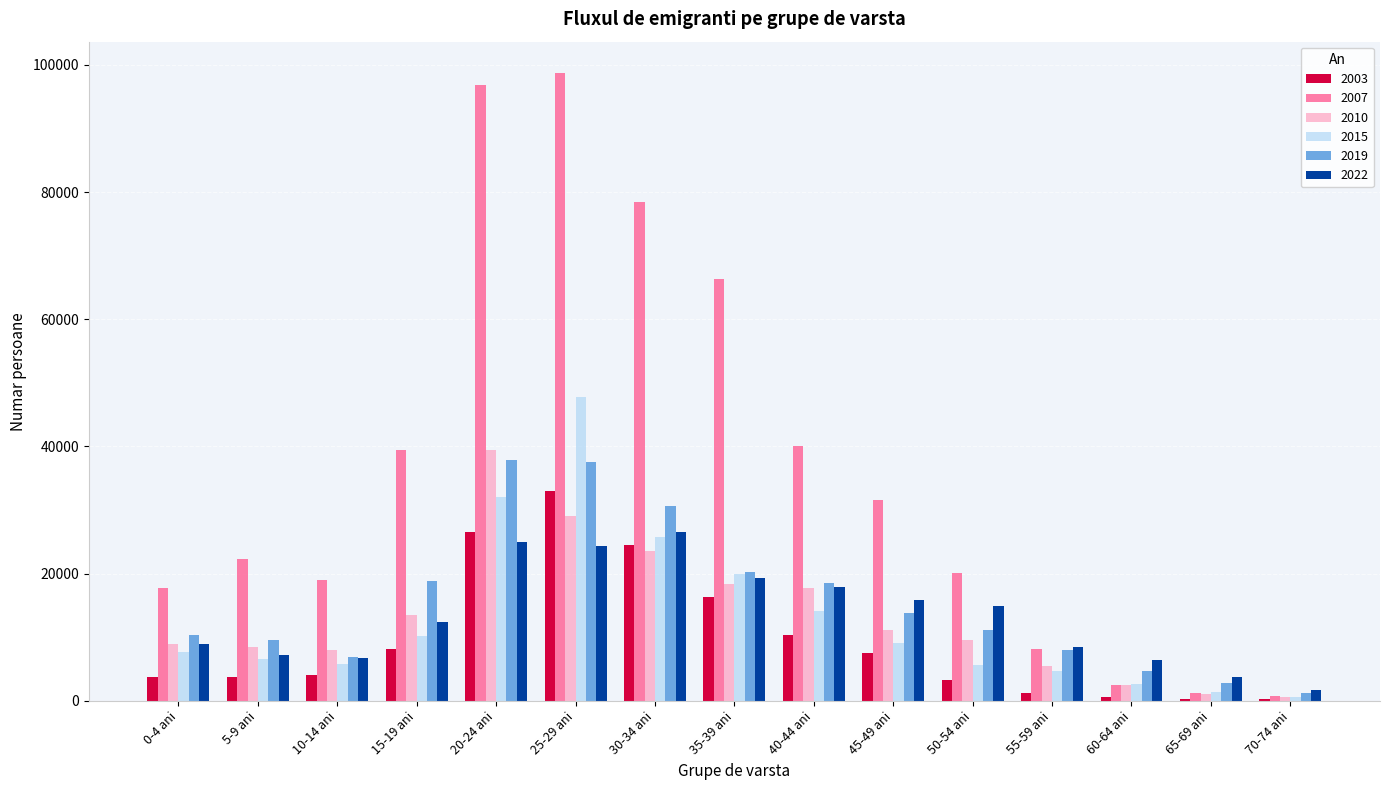

Does the chart contain stacked bars?

No